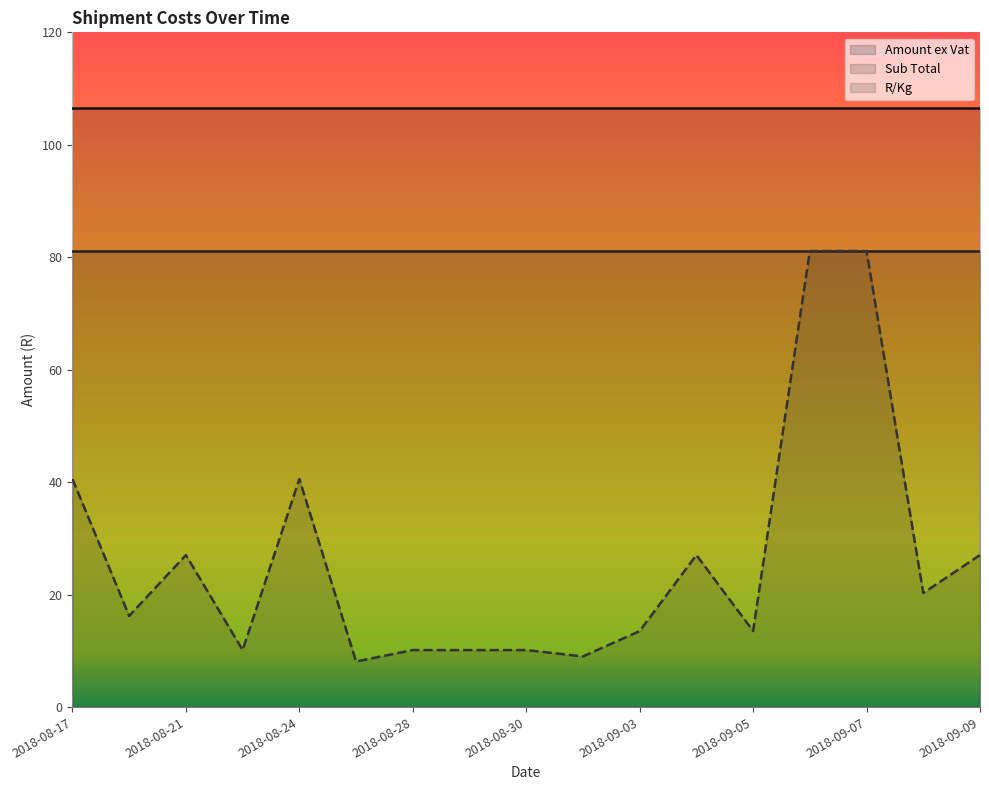

Reading right to left, extract all data points from this chart.

Amount ex Vat: 2018-09-09=106.5	2018-09-08=106.5	2018-09-07=106.5	2018-09-06=106.5	2018-09-05=106.5	2018-09-04=106.5	2018-09-03=106.5	2018-08-31=106.5	2018-08-30=106.5	2018-08-29=106.5	2018-08-28=106.5	2018-08-27=106.5	2018-08-24=106.5	2018-08-23=106.5	2018-08-21=106.5	2018-08-20=106.5	2018-08-17=106.5
Sub Total: 2018-09-09=81.1	2018-09-08=81.1	2018-09-07=81.1	2018-09-06=81.1	2018-09-05=81.1	2018-09-04=81.1	2018-09-03=81.1	2018-08-31=81.1	2018-08-30=81.1	2018-08-29=81.1	2018-08-28=81.1	2018-08-27=81.1	2018-08-24=81.1	2018-08-23=81.1	2018-08-21=81.1	2018-08-20=81.1	2018-08-17=81.1
R/Kg: 2018-09-09=27.0	2018-09-08=20.3	2018-09-07=81.1	2018-09-06=81.1	2018-09-05=13.5	2018-09-04=27.0	2018-09-03=13.5	2018-08-31=9.0	2018-08-30=10.1	2018-08-29=10.1	2018-08-28=10.1	2018-08-27=8.1	2018-08-24=40.6	2018-08-23=10.1	2018-08-21=27.0	2018-08-20=16.2	2018-08-17=40.6